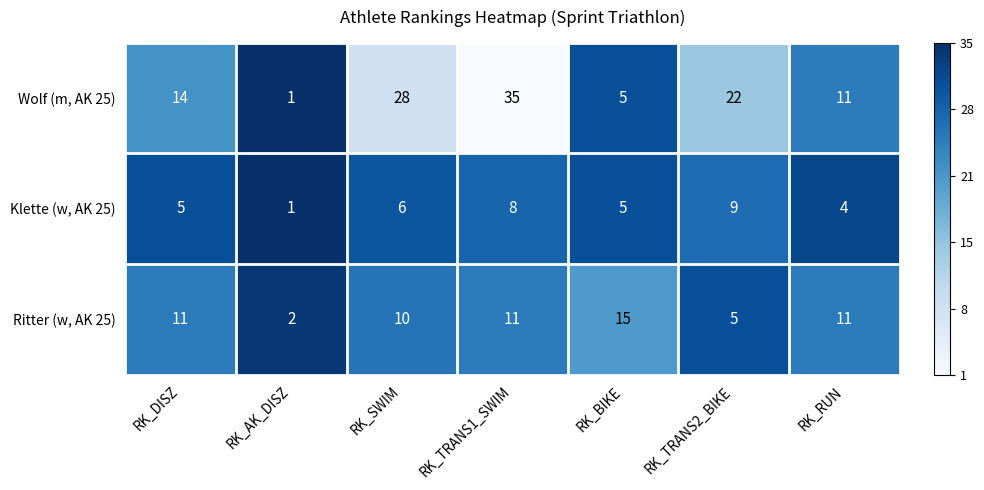

What is the difference between the second highest and second lowest values in the Wolf (m, AK 25) series?

23